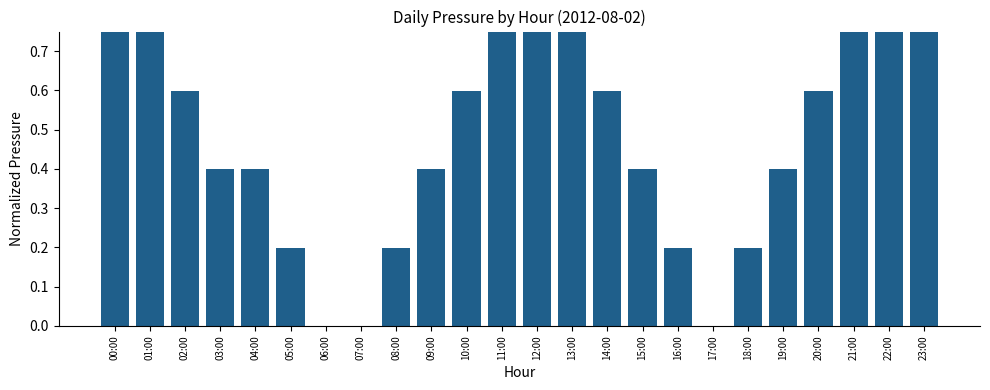

How many bars are there in total?

24